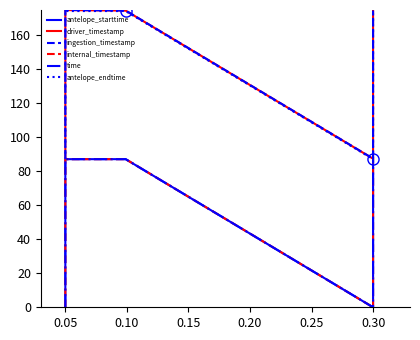

Reading right to left, extract all data points from this chart.

antelope_starttime: 87.2	0.0	87.2	87.2	0.0
driver_timestamp: 174.6	87.5	174.6	174.9	88.1
ingestion_timestamp: 174.7	87.5	174.7	175.0	88.1
internal_timestamp: 87.2	0.0	87.2	87.2	0.0
time: 87.2	0.0	87.2	87.2	0.0
antelope_endtime: 174.4	87.2	174.4	174.4	87.2